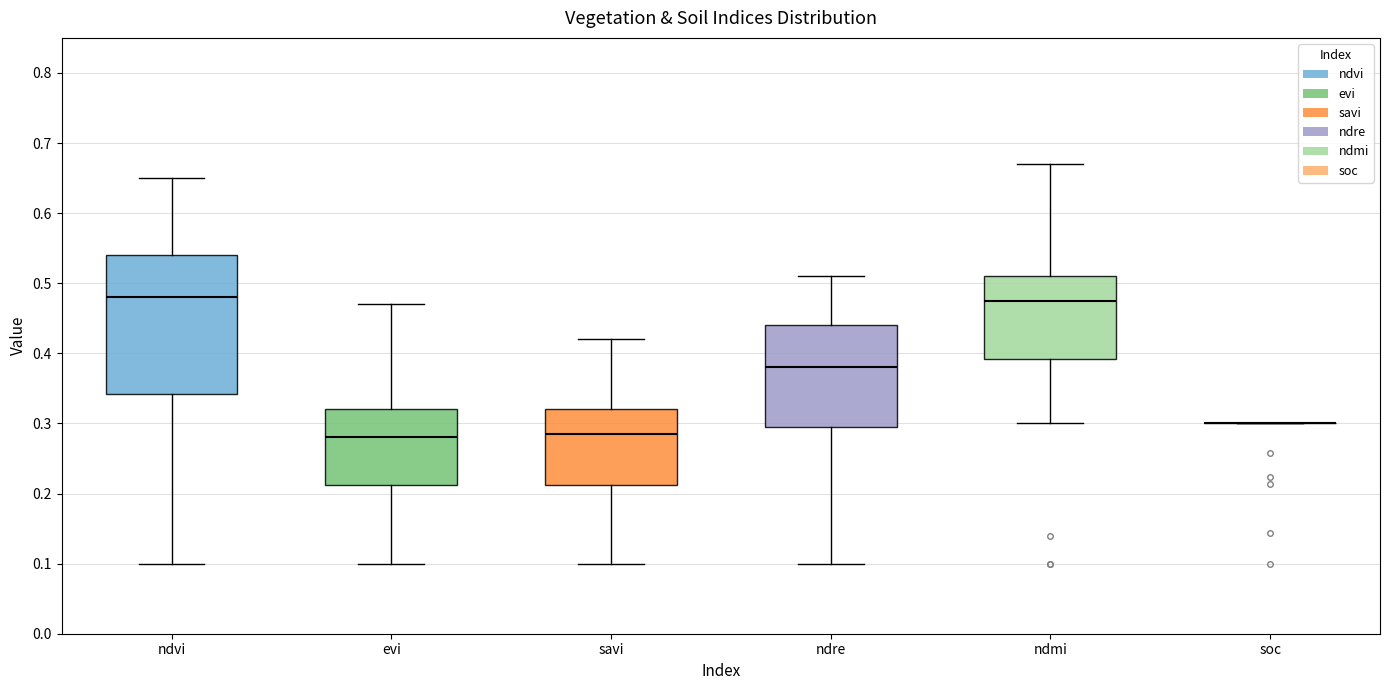

Reading left to right, read every box against the y-axis: the position of its median line, the range the box covers, and the ends of its whiskers. The values are not printed on the chart, so give them approximately, as read against the axis.

ndvi: median 0.48, box 0.34 to 0.54, whiskers 0.10 to 0.65
evi: median 0.28, box 0.21 to 0.32, whiskers 0.10 to 0.47
savi: median 0.29, box 0.21 to 0.32, whiskers 0.10 to 0.42
ndre: median 0.38, box 0.30 to 0.44, whiskers 0.10 to 0.51
ndmi: median 0.48, box 0.39 to 0.51, whiskers 0.30 to 0.67
soc: box collapsed to a line at 0.30, whiskers 0.30 to 0.30